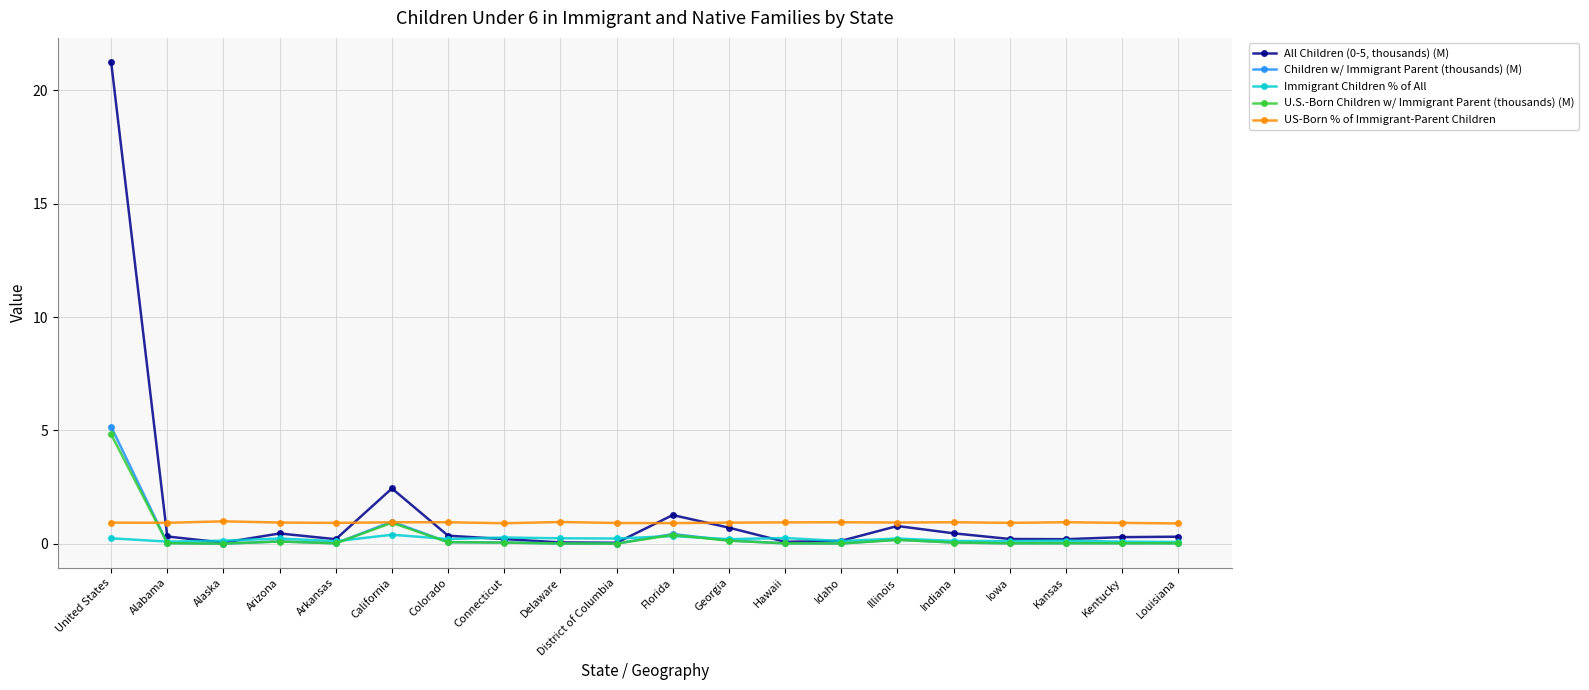

At which category is the sum across all series the highest?

United States